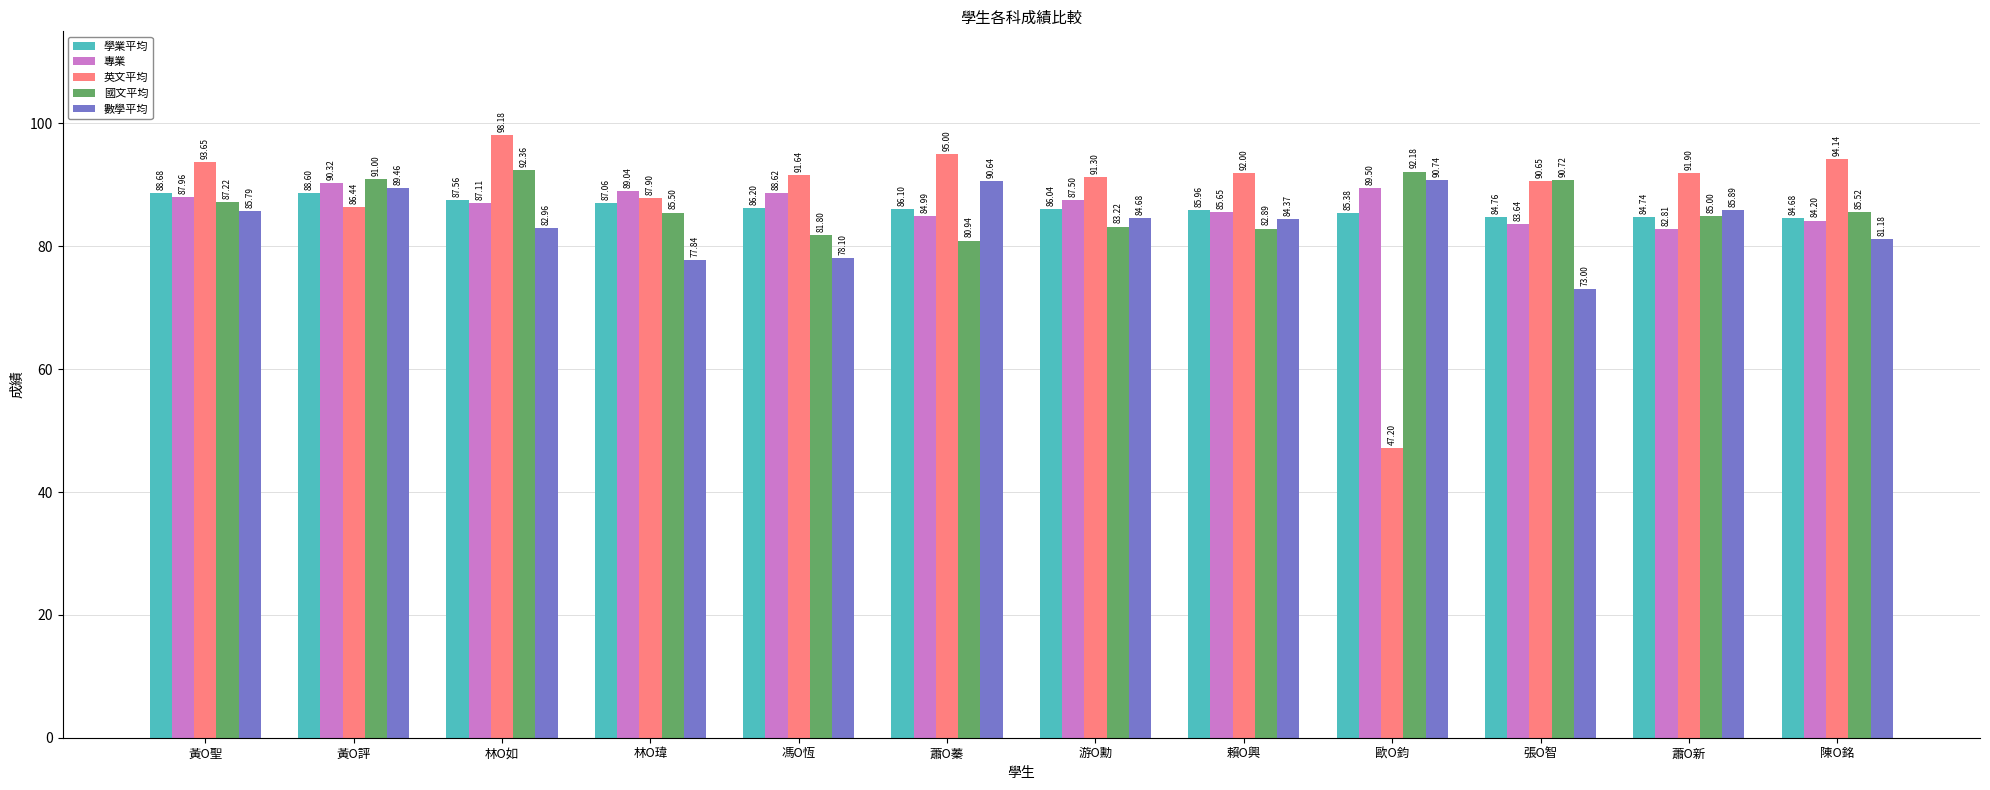

Reading left to right, list all the values displayed in this chart.

學業平均: 88.7	88.6	87.6	87.1	86.2	86.1	86.0	86.0	85.4	84.8	84.7	84.7
專業: 88.0	90.3	87.1	89.0	88.6	85.0	87.5	85.7	89.5	83.6	82.8	84.2
英文平均: 93.7	86.4	98.2	87.9	91.6	95.0	91.3	92.0	47.2	90.7	91.9	94.1
國文平均: 87.2	91.0	92.4	85.5	81.8	80.9	83.2	82.9	92.2	90.7	85.0	85.5
數學平均: 85.8	89.5	83.0	77.8	78.1	90.6	84.7	84.4	90.7	73.0	85.9	81.2